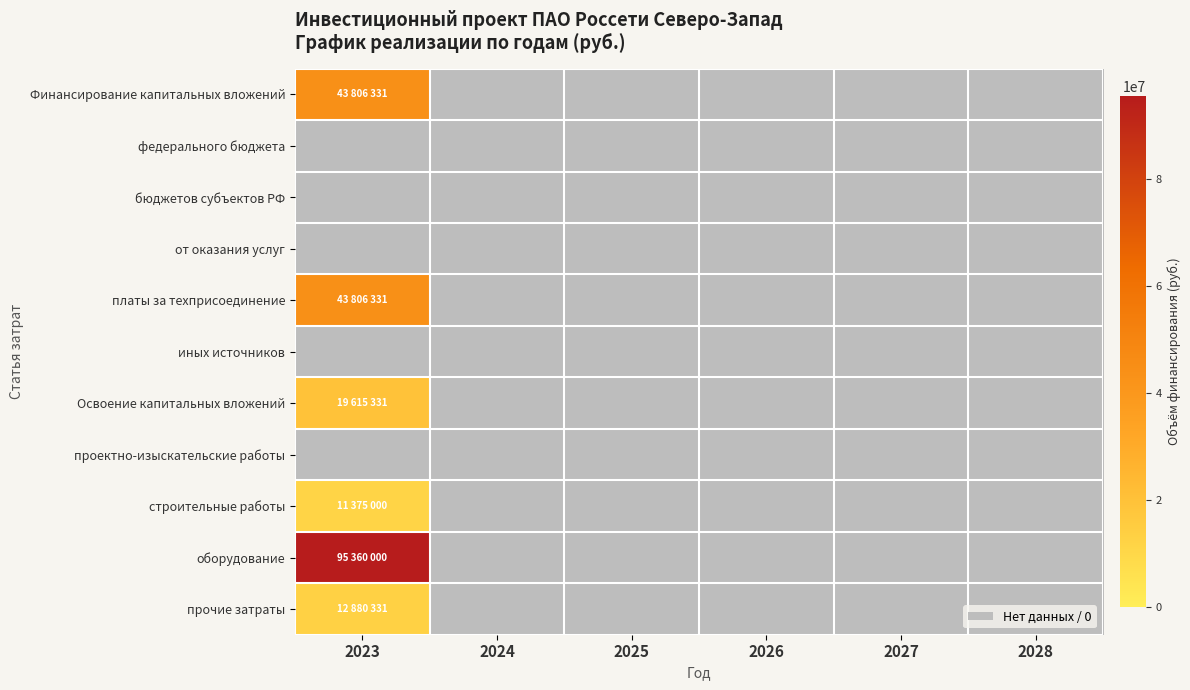

Where is оборудование nearest to the value 95360000?

2023